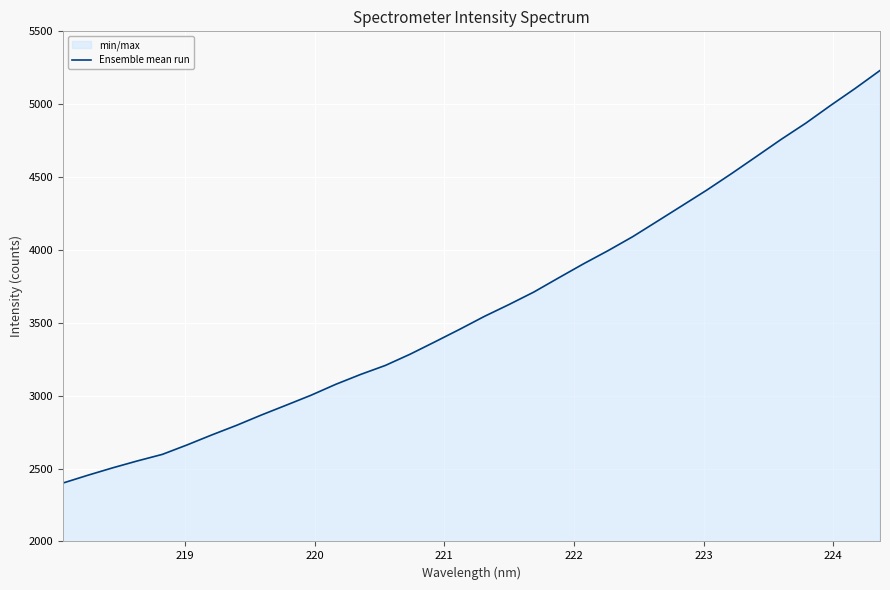

What is the difference between the maximum and minimum values?

2830.2